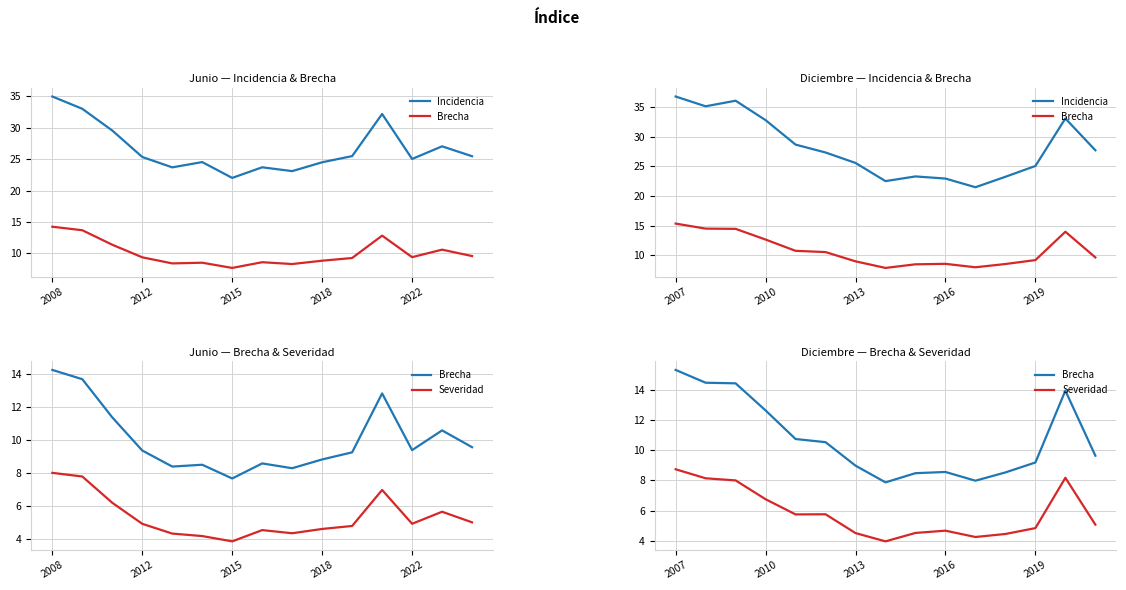

How many data points in Incidencia are above 27?

8